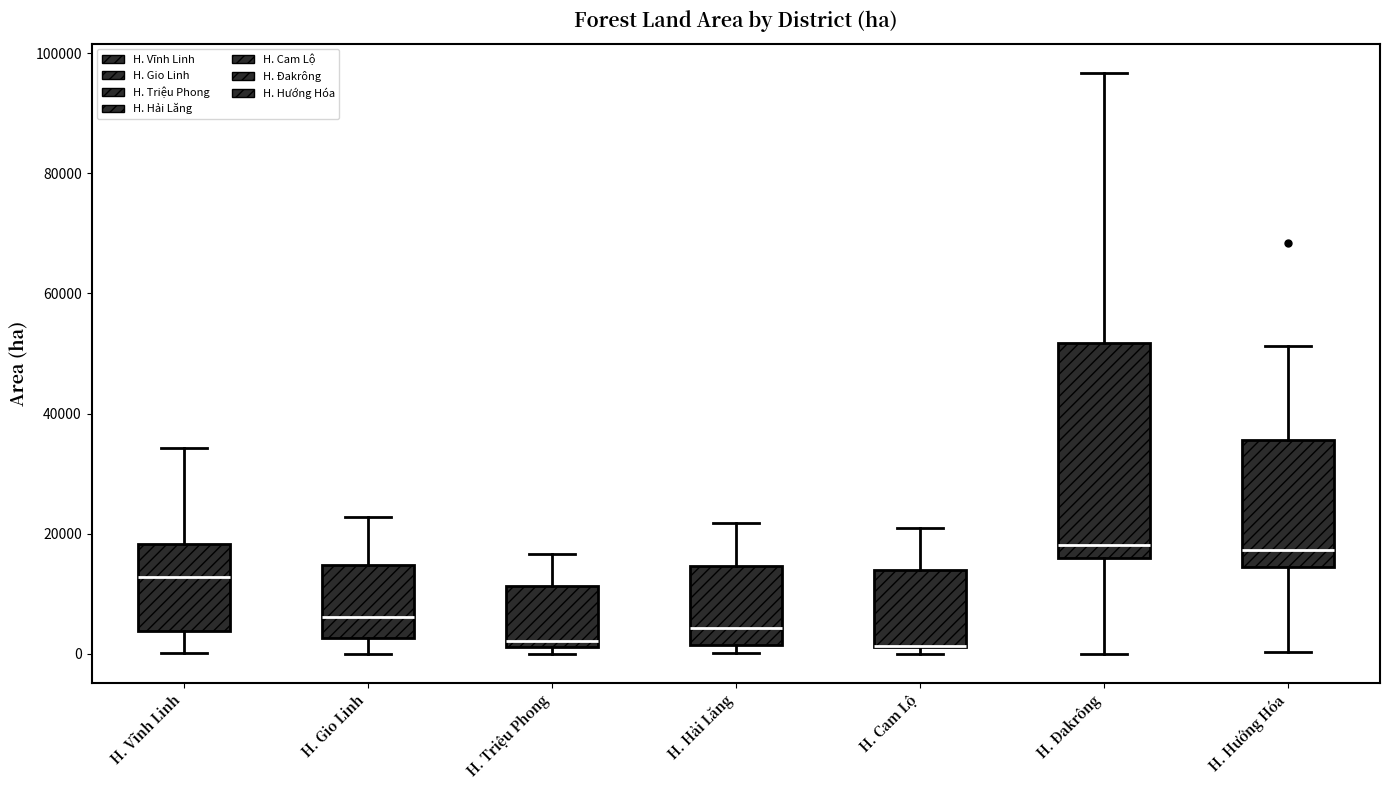

Reading left to right, transcribe this box plot: for each box, give where its median line is, the range the box spans, and where its two whiskers end, as read against the y-axis. The values are not printed on the chart, so give them approximately, as read against the axis.

H. Vĩnh Linh: median 12000, box 4000 to 18000, whiskers 0 to 34000
H. Gio Linh: median 6000, box 2000 to 14000, whiskers 0 to 22000
H. Triệu Phong: median 2000 (just above the box's lower edge), box 2000 to 12000, whiskers 0 to 16000
H. Hải Lăng: median 4000, box 2000 to 14000, whiskers 0 to 22000
H. Cam Lộ: median 2000 (drawn on the box's lower edge), box 2000 to 14000, whiskers 0 to 20000
H. Đakrông: median 18000, box 16000 to 52000, whiskers 0 to 96000
H. Hướng Hóa: median 18000, box 14000 to 36000, whiskers 0 to 52000